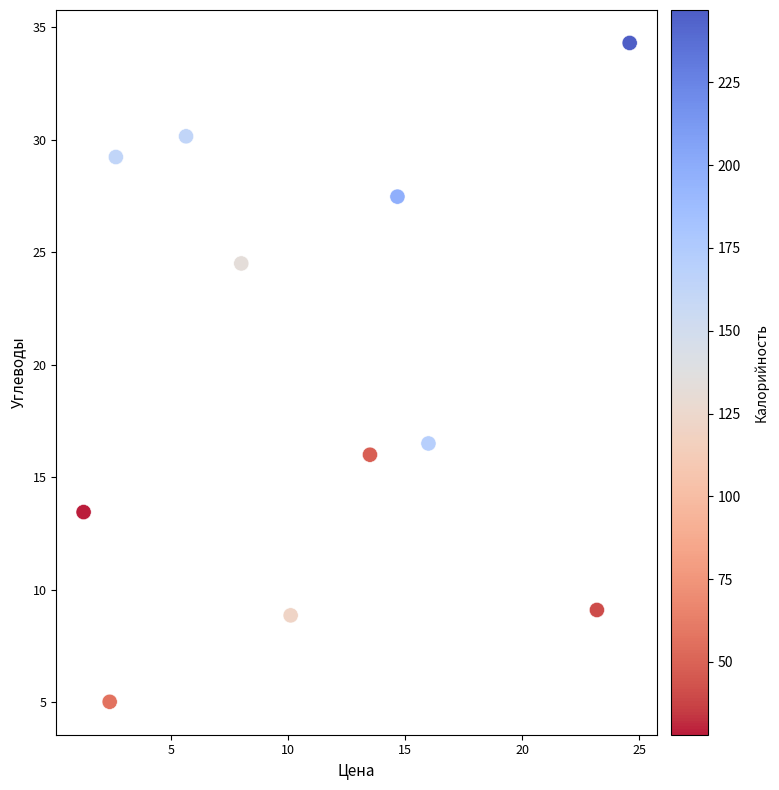

What Y value in the scatter plot is closest to 19?

16.5